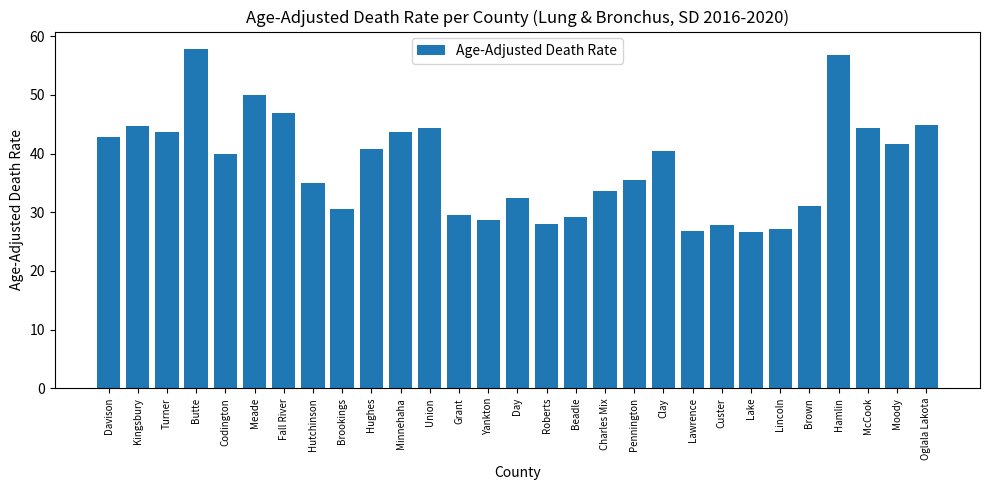

Does the chart contain any negative values?

No